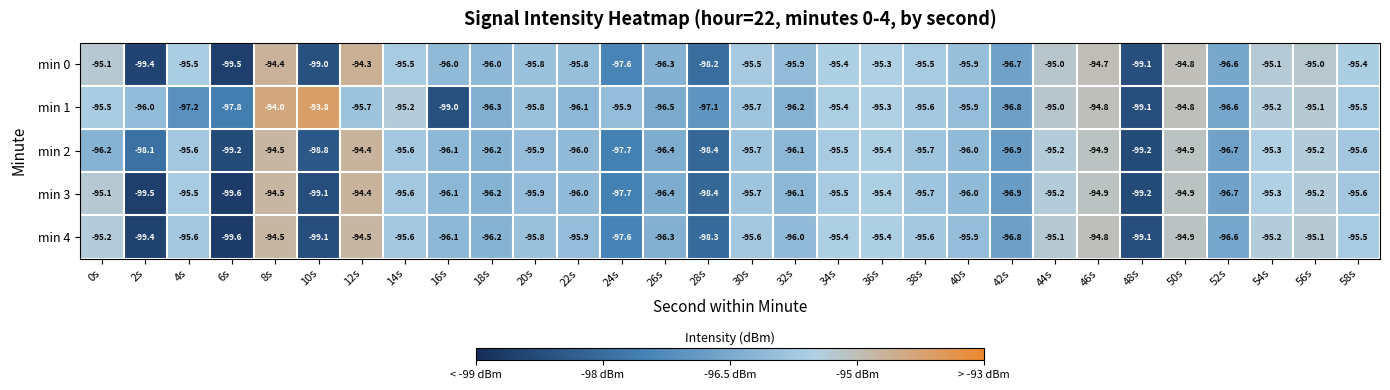

True or false: min 0 has a value of -149.8 at 18s.

False